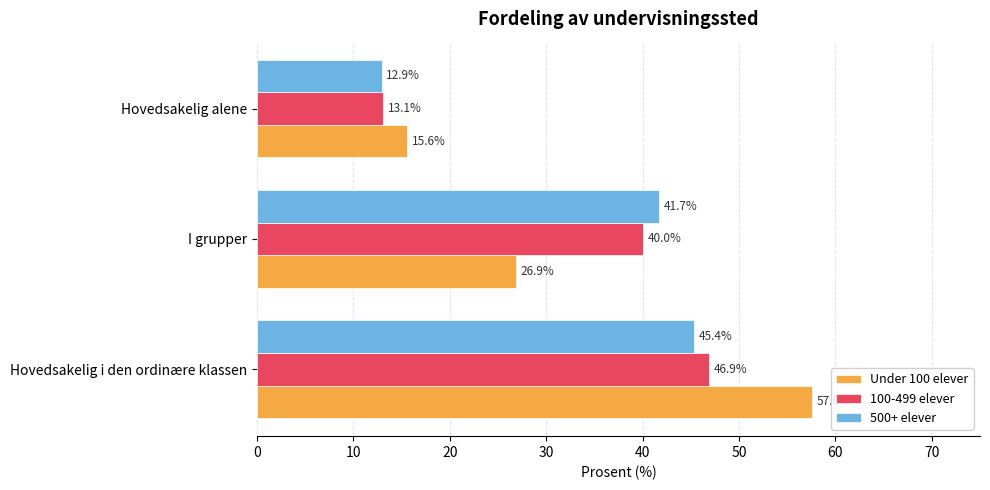

At which label is 100-499 elever closest to 29?

I grupper